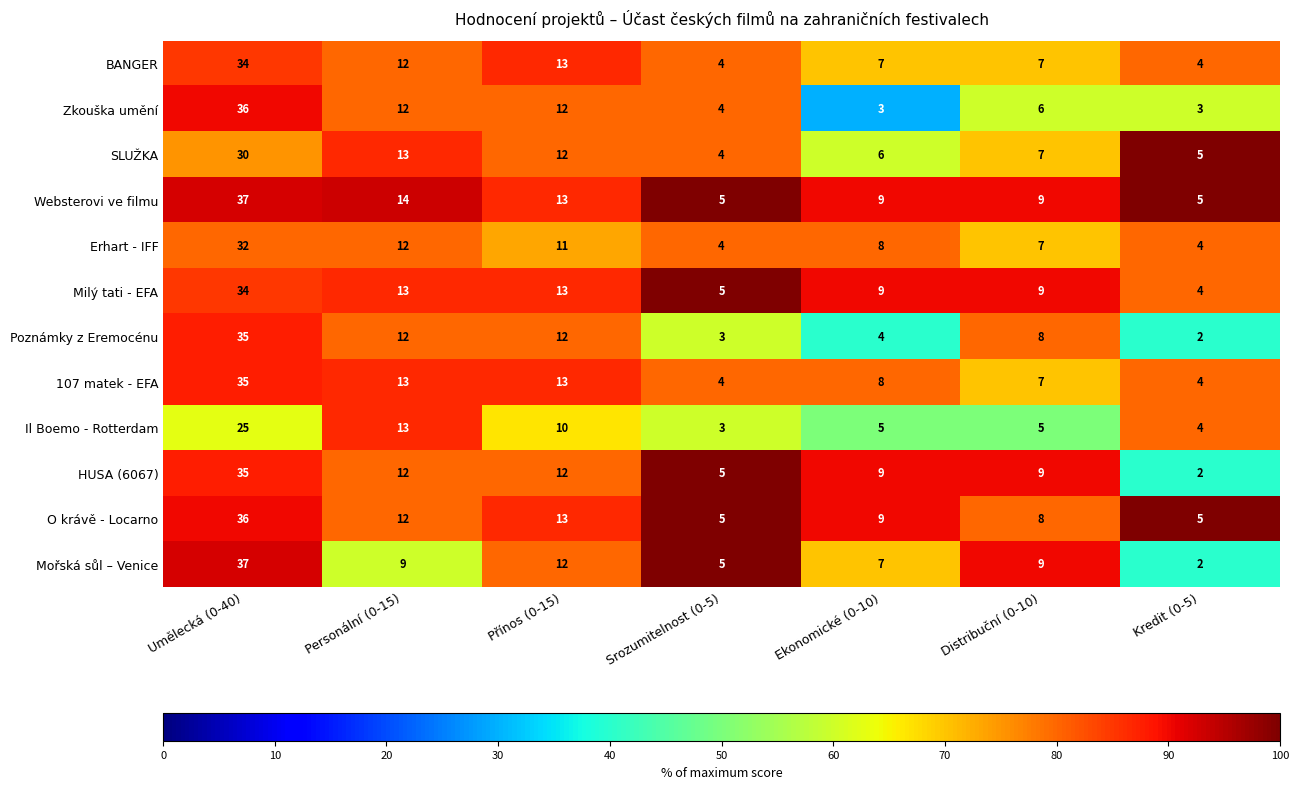

At which label does Milý tati - EFA reach its minimum?

Kredit (0-5)